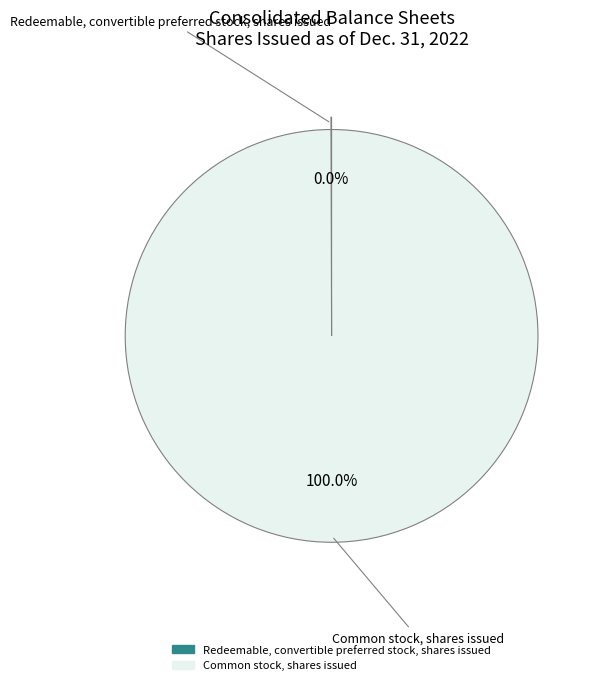

Which category has the biggest portion of the pie?

Common stock, shares issued